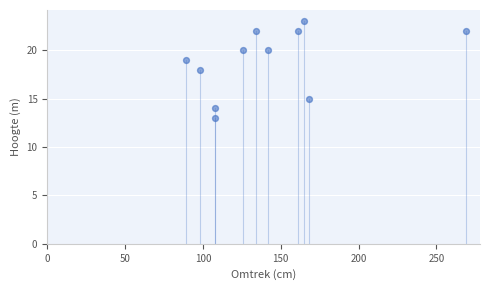

What is the range of Y values (max minus min)?

10